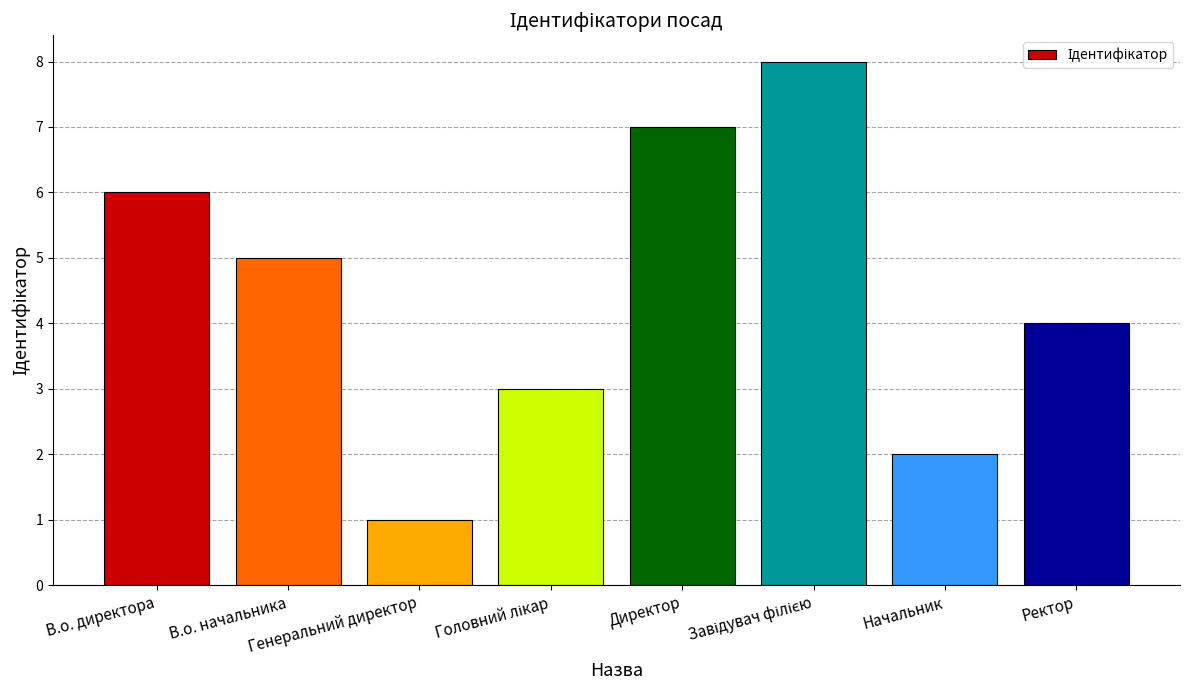

Does the chart contain stacked bars?

No